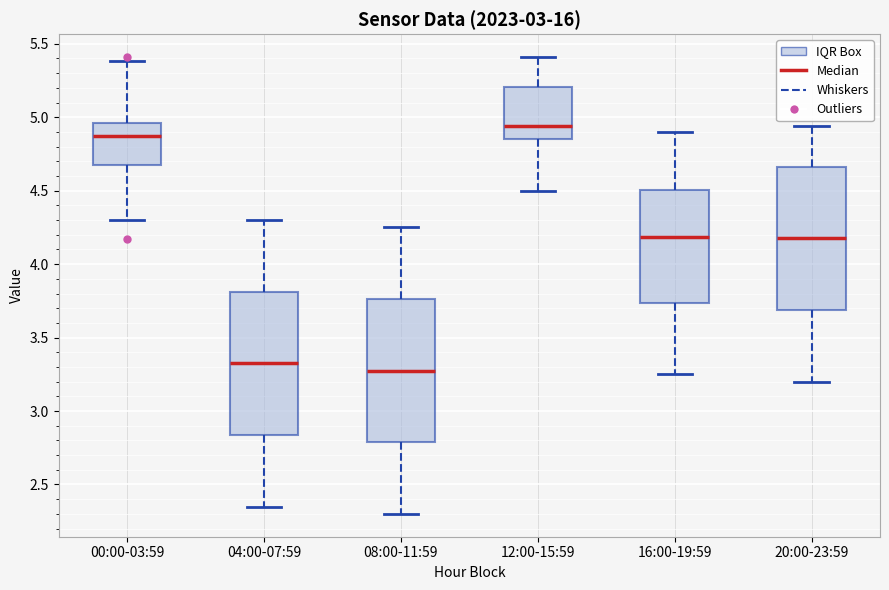

Reading left to right, read every box against the y-axis: the position of its median line, the range the box covers, and the ends of its whiskers. The values are not printed on the chart, so give them approximately, as read against the axis.

00:00-03:59: median 4.90, box 4.70 to 4.95, whiskers 4.30 to 5.40
04:00-07:59: median 3.35, box 2.85 to 3.80, whiskers 2.35 to 4.30
08:00-11:59: median 3.30, box 2.80 to 3.75, whiskers 2.30 to 4.25
12:00-15:59: median 4.95, box 4.85 to 5.20, whiskers 4.50 to 5.40
16:00-19:59: median 4.20, box 3.75 to 4.50, whiskers 3.25 to 4.90
20:00-23:59: median 4.20, box 3.70 to 4.65, whiskers 3.20 to 4.95